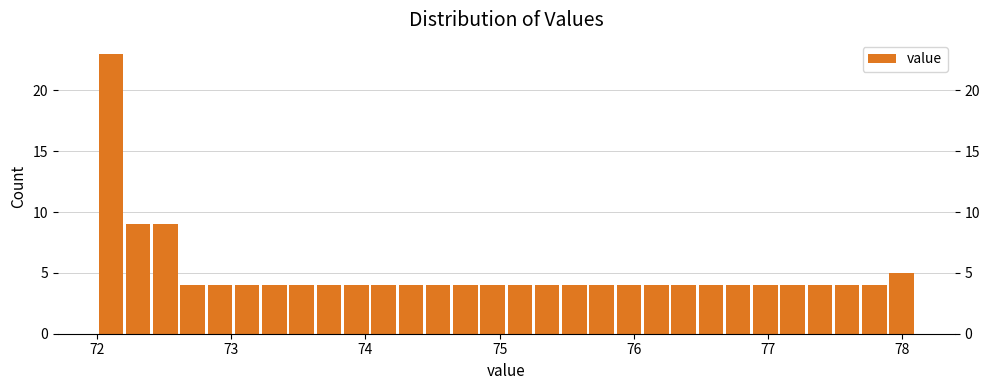

Read against the x-axis, roughly where is the centre of the tallest bar?

72.1